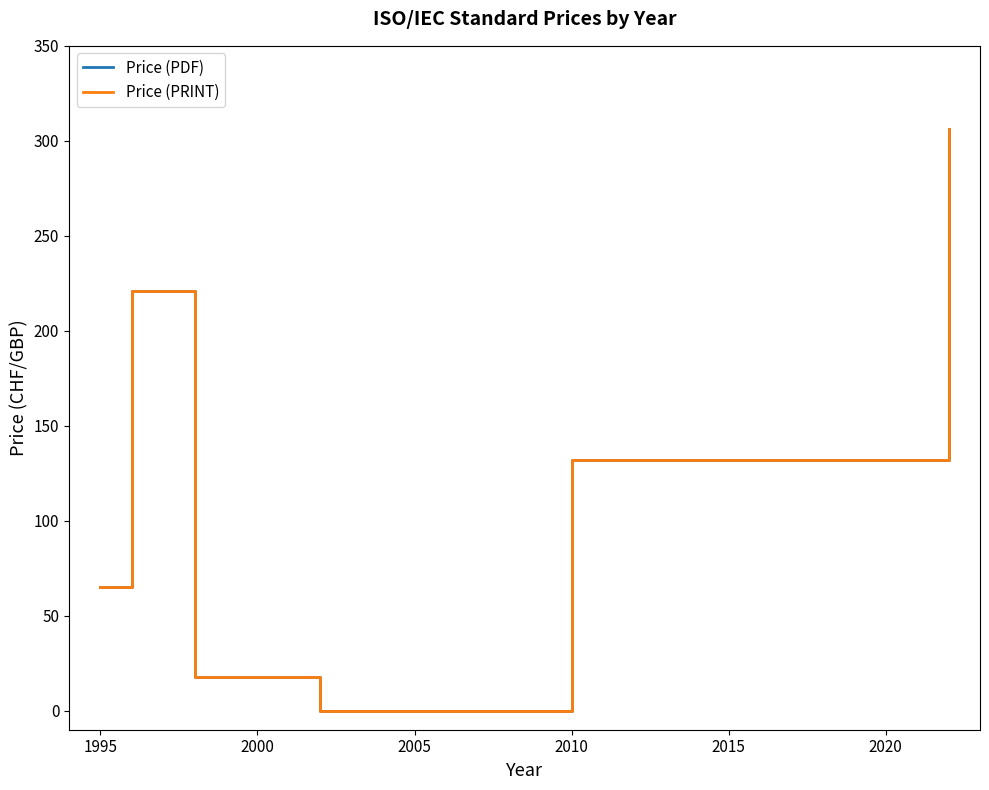

Between 1990 and 2015, which is larger?

2015